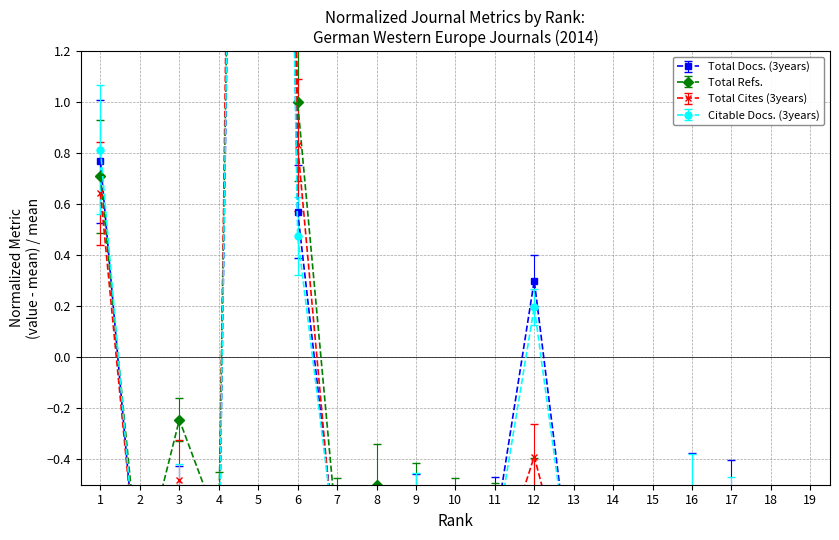

Is it true that Total Docs. (3years) equals -1.2 at 7?

False